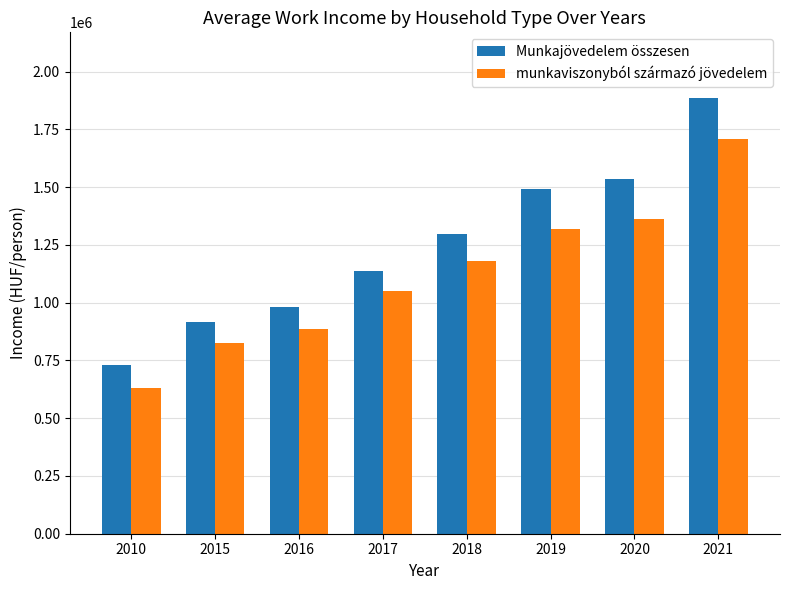

What is the approximate value of Munkajövedelem összesen at 2018?

1298886.7